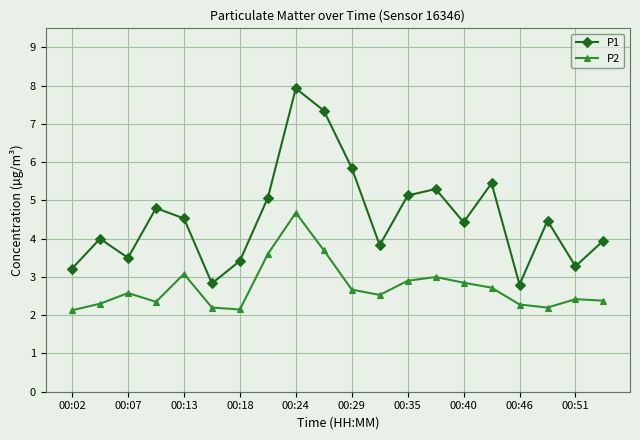

Which series has the largest range (max minus min)?

P1